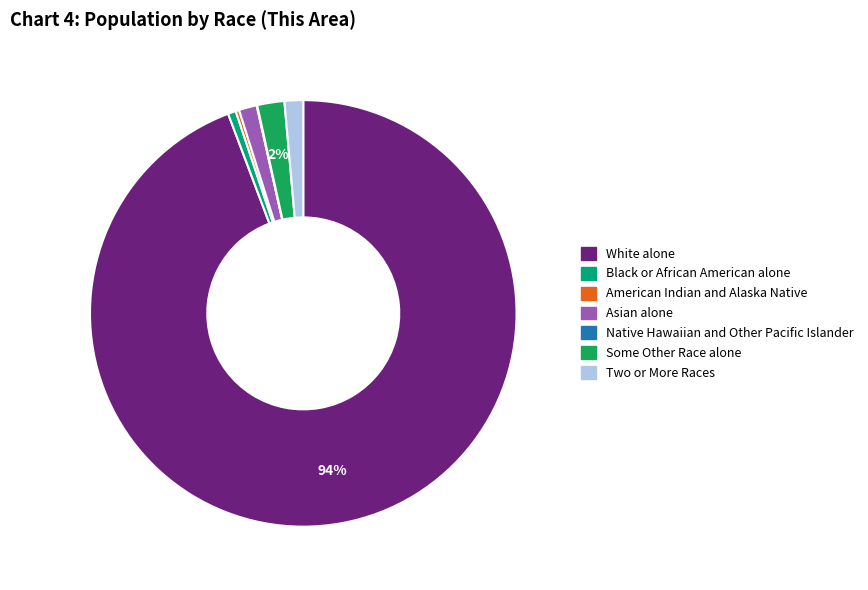

Does White alone account for over 50% of the chart?

Yes